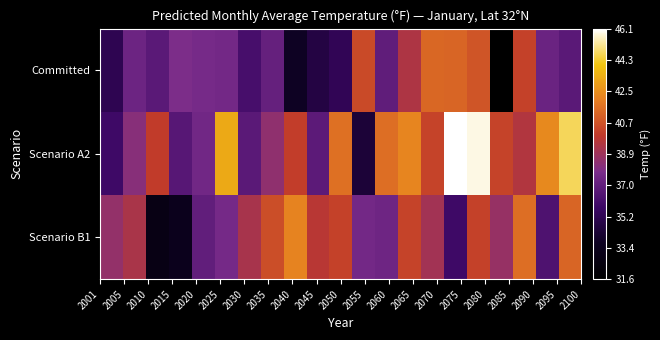

Reading right to left, list all the values displayed in this chart.

Committed: 36.8	37.3	40.2	31.6	40.8	41.2	41.3	39.3	37.0	40.4	35.3	34.7	33.8	37.1	36.2	37.6	37.7	37.9	36.8	37.4	35.2
Scenario A2: 44.7	42.3	39.5	40.2	45.9	46.1	40.2	42.2	41.5	34.4	41.5	36.9	40.0	38.4	36.8	43.3	37.5	36.6	39.9	38.2	35.9
Scenario B1: 41.2	36.4	41.5	38.7	40.1	35.9	39.0	40.2	37.4	37.6	40.1	39.7	42.1	40.5	39.2	37.6	37.0	33.5	32.9	39.2	38.5